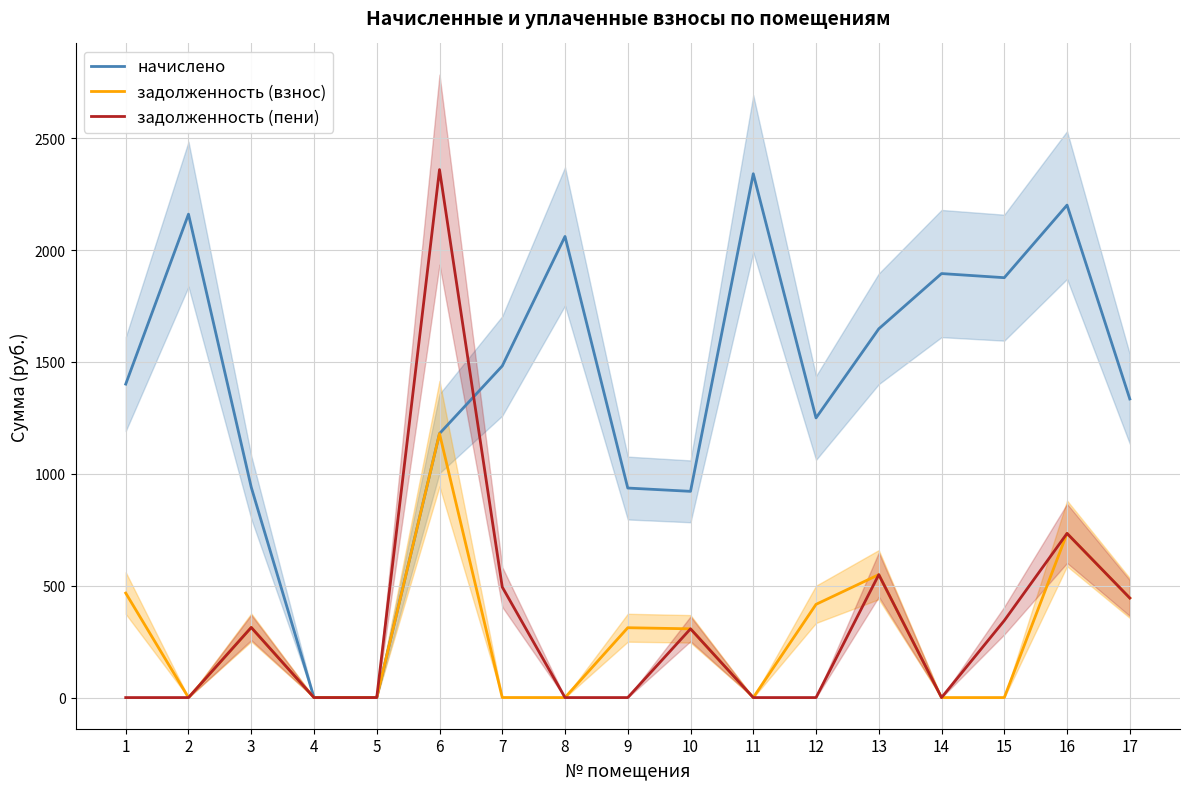

In задолженность (пени), how many points are higher than both neighbors (excluding endpoints)?

5